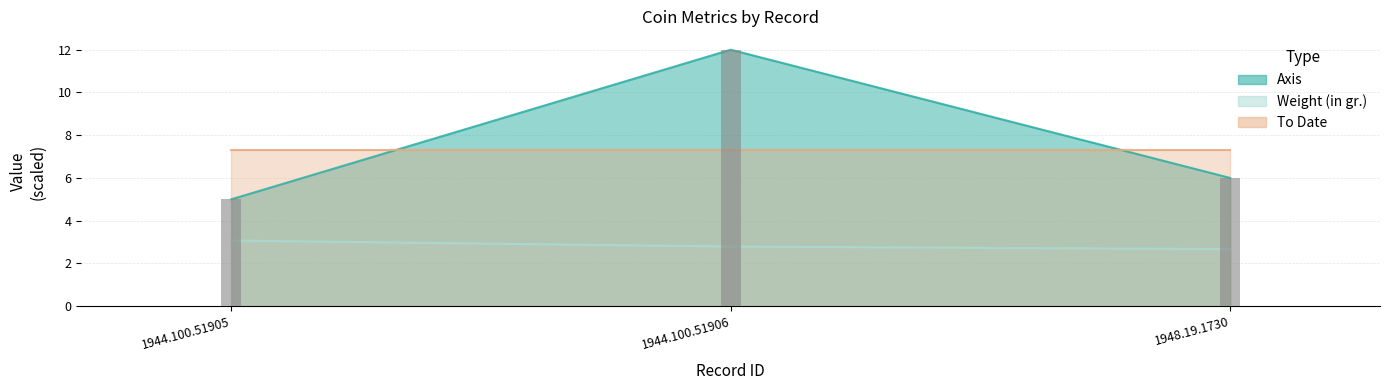

What is the total value across all series at 1944.100.51906?

14.8